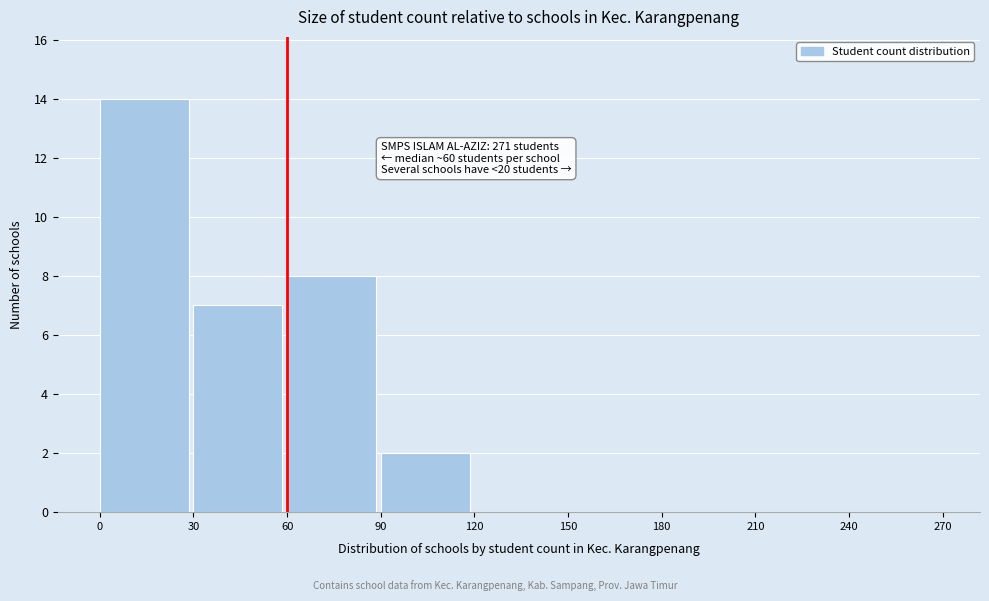

Which range on the x-axis has the tallest bar?

0 to 30